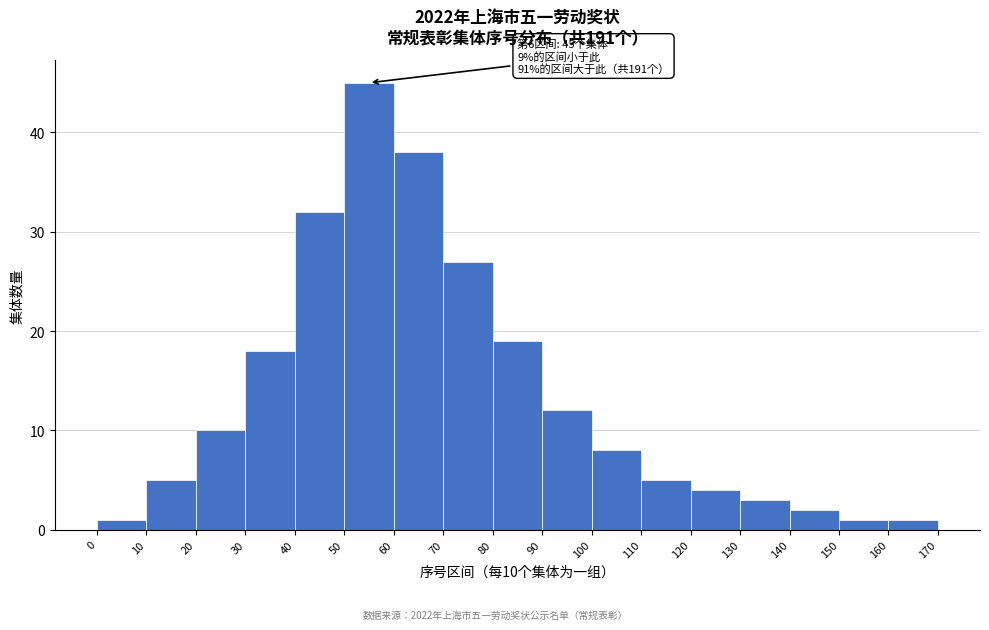

Over which range of the x-axis is the bar tallest?

50 to 60